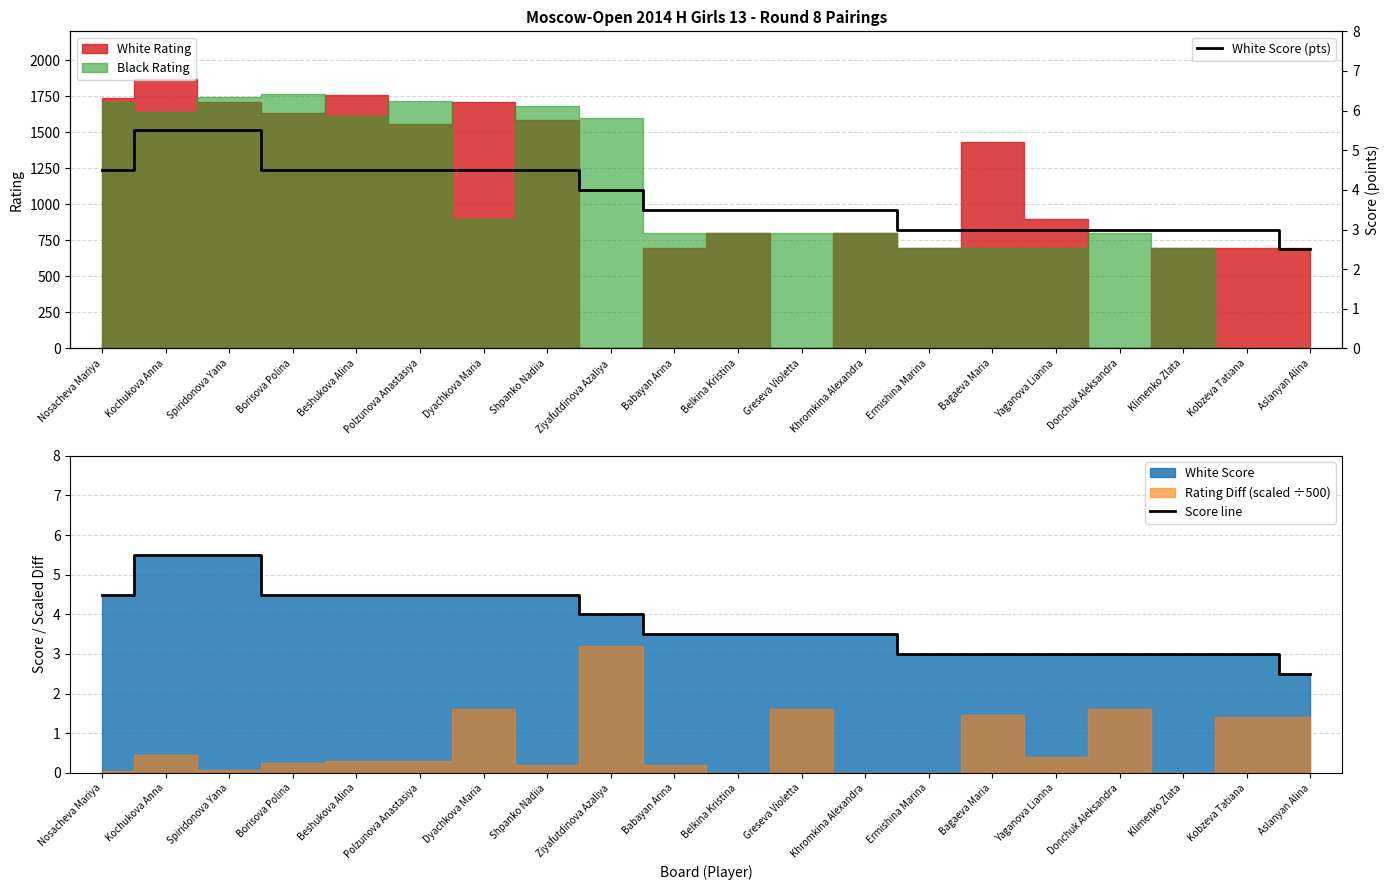

True or false: Score line has more than 2 points higher than both neighbors.

False